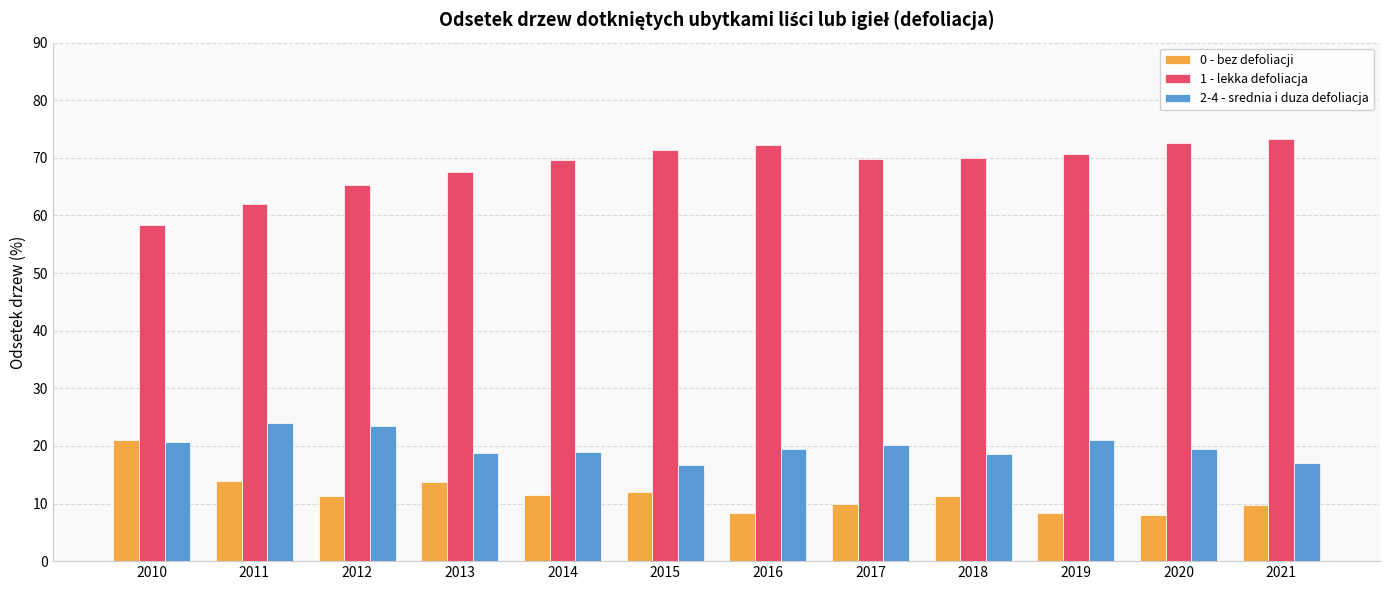

What are all the series names shown in the legend?

0 - bez defoliacji, 1 - lekka defoliacja, 2-4 - srednia i duza defoliacja